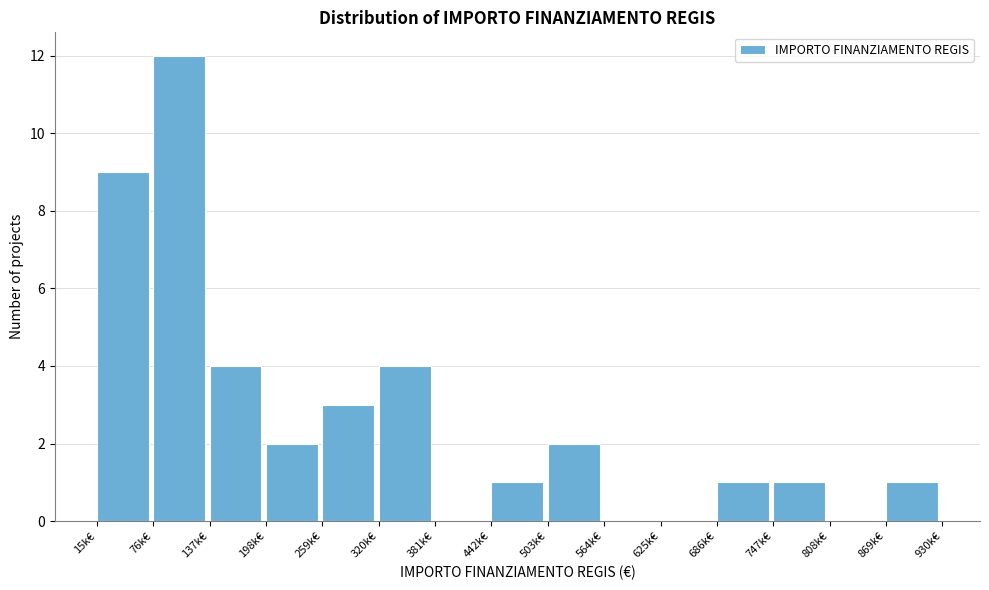

Reading left to right, extract all data points from this chart.

15k€=9	76k€=12	137k€=4	198k€=2	259k€=3	320k€=4	381k€=0	442k€=1	503k€=2	564k€=0	625k€=0	686k€=1	747k€=1	808k€=0	869k€=1